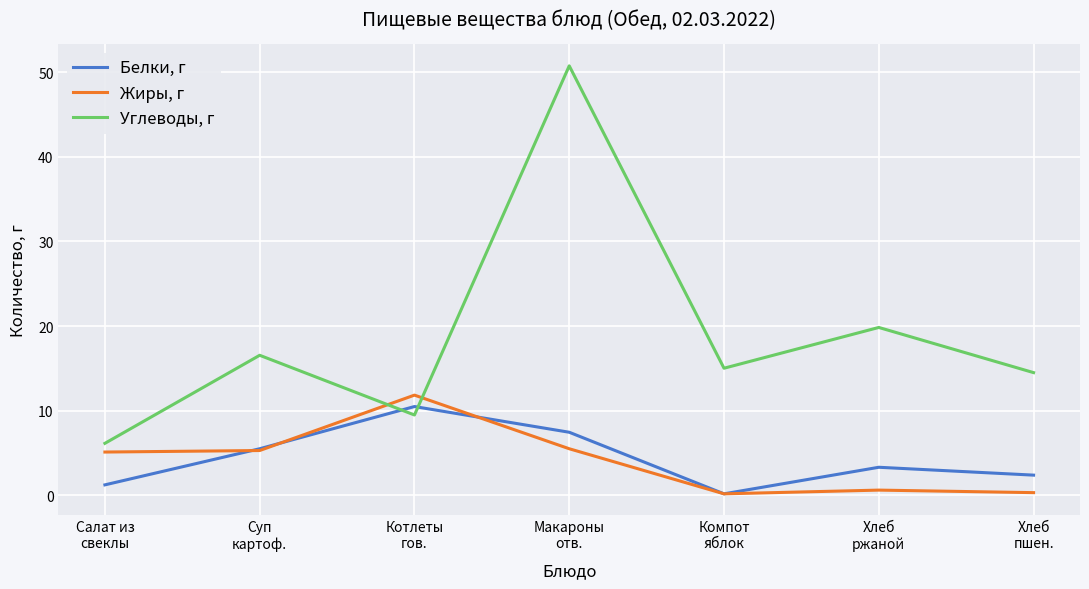

Count the number of data series in this chart.

3